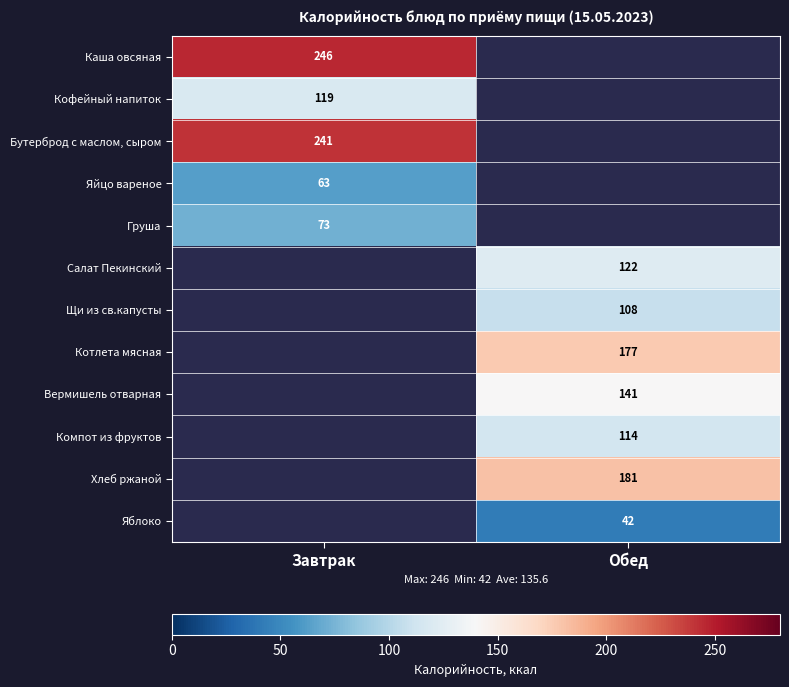

At which category is the sum across all series the highest?

Обед